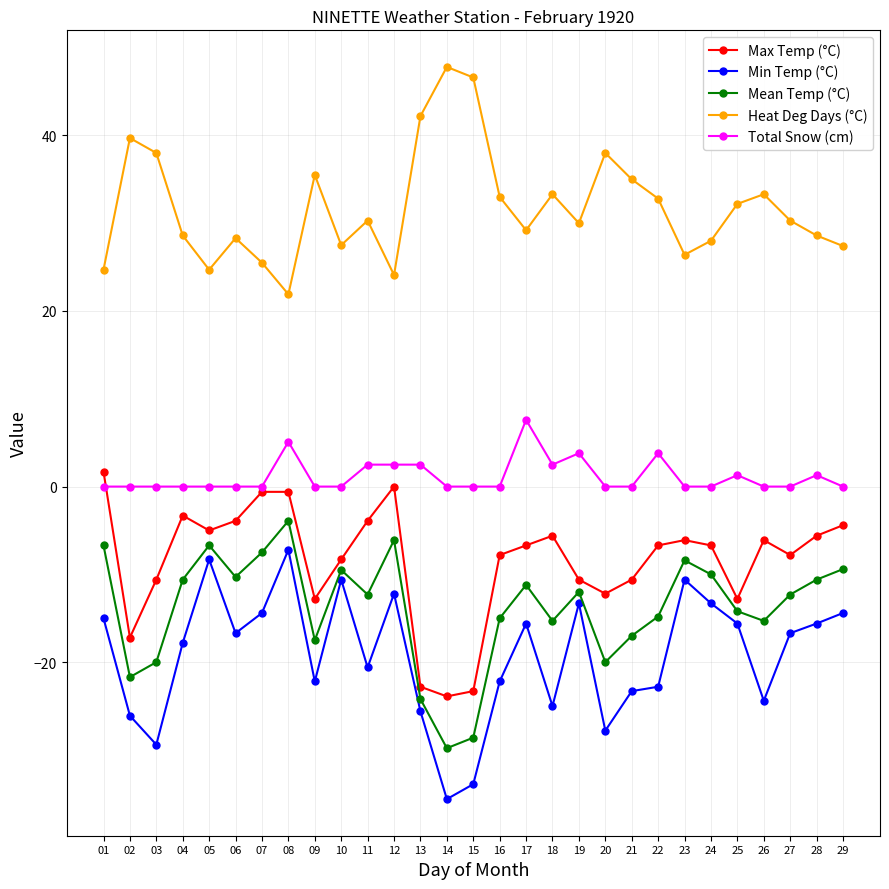

True or false: Total Snow (cm) has more than 0 interior local peaks.

True